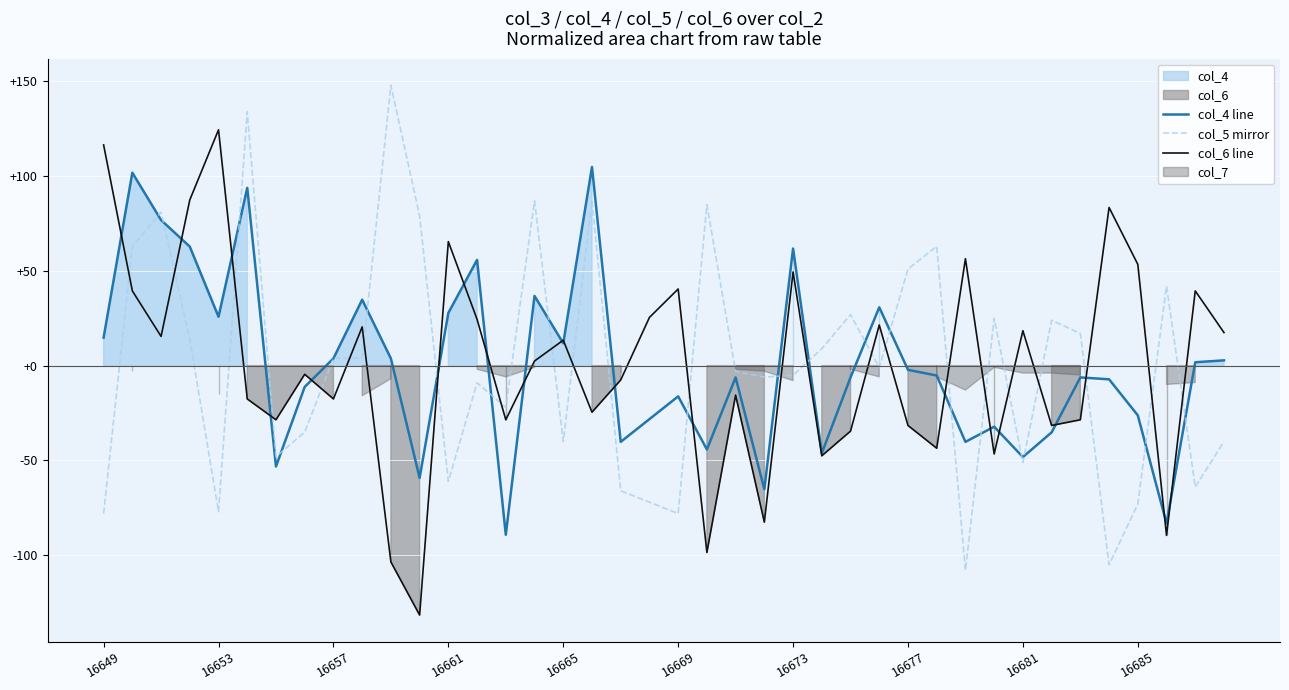

Is it true that col_5 mirror equals 51.0 at 16677?

True